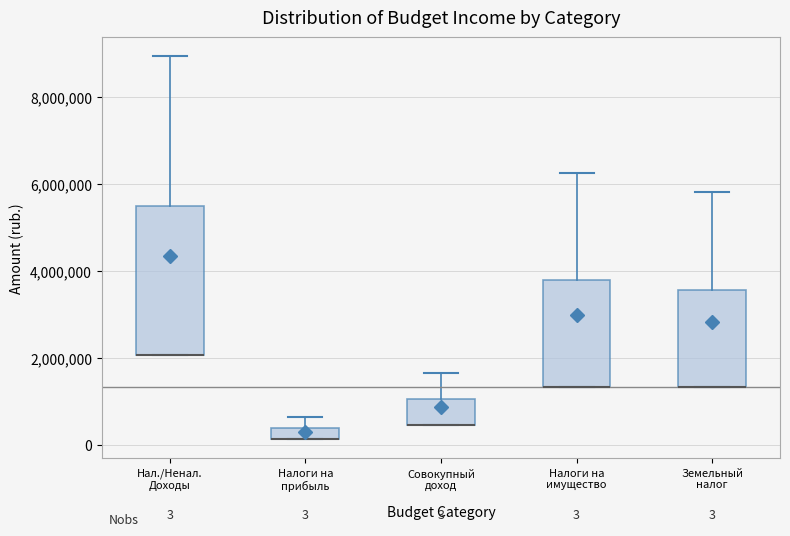

Comparing the boxes themselves (not the whiskers), which one is the tallest?

Нал./Ненал. Доходы